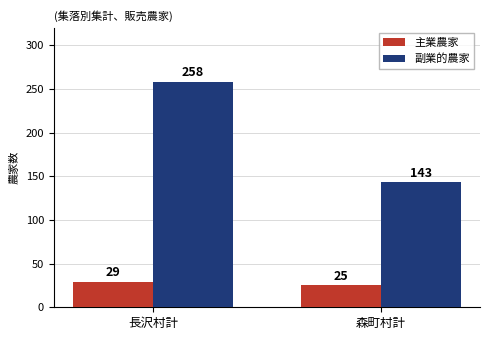

Reading left to right, list all the values displayed in this chart.

主業農家: 29	25
副業的農家: 258	143